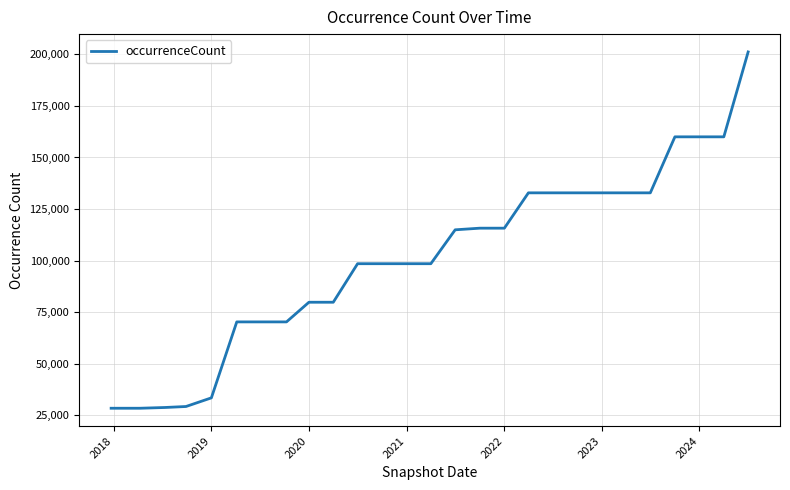

What is the difference between the maximum and minimum values?

172856